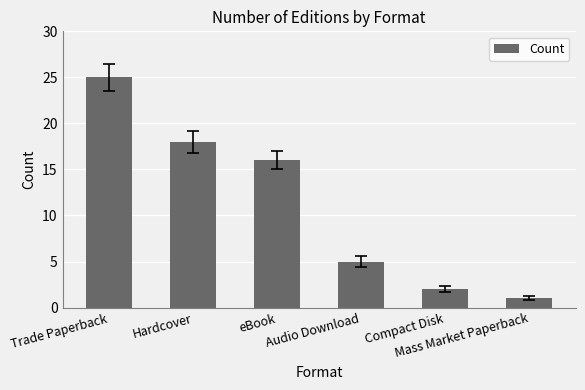

How many values are below 16?

3